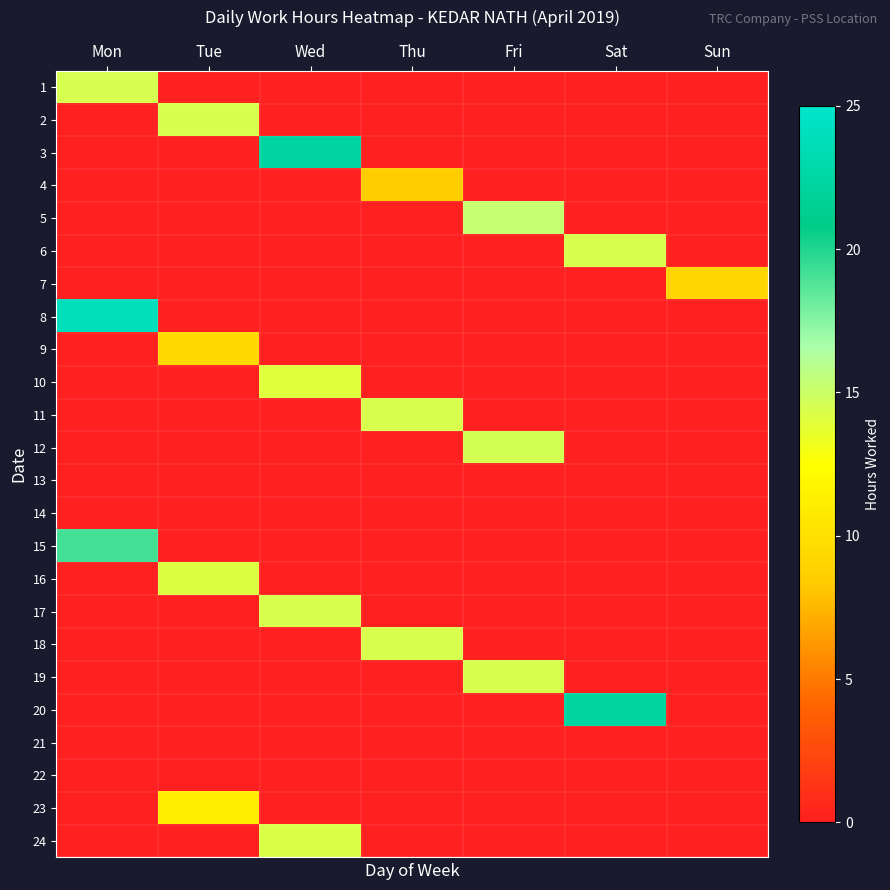

Between Tue and Sat, which series saw the biggest shift?

20